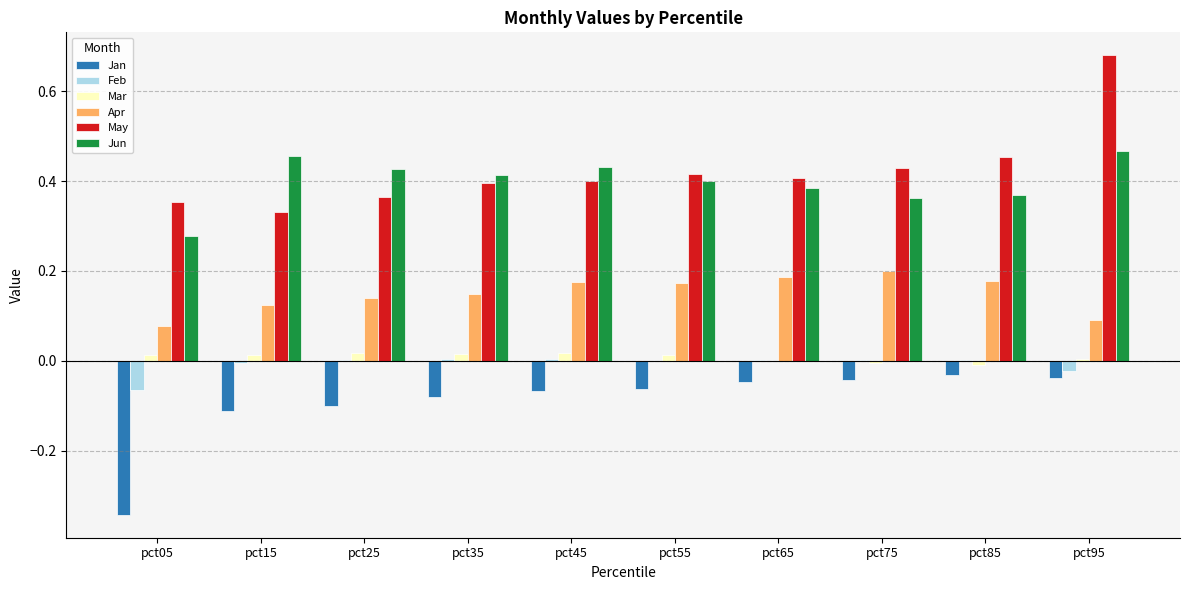

True or false: Jan has a value of -0.0 at pct85.

True